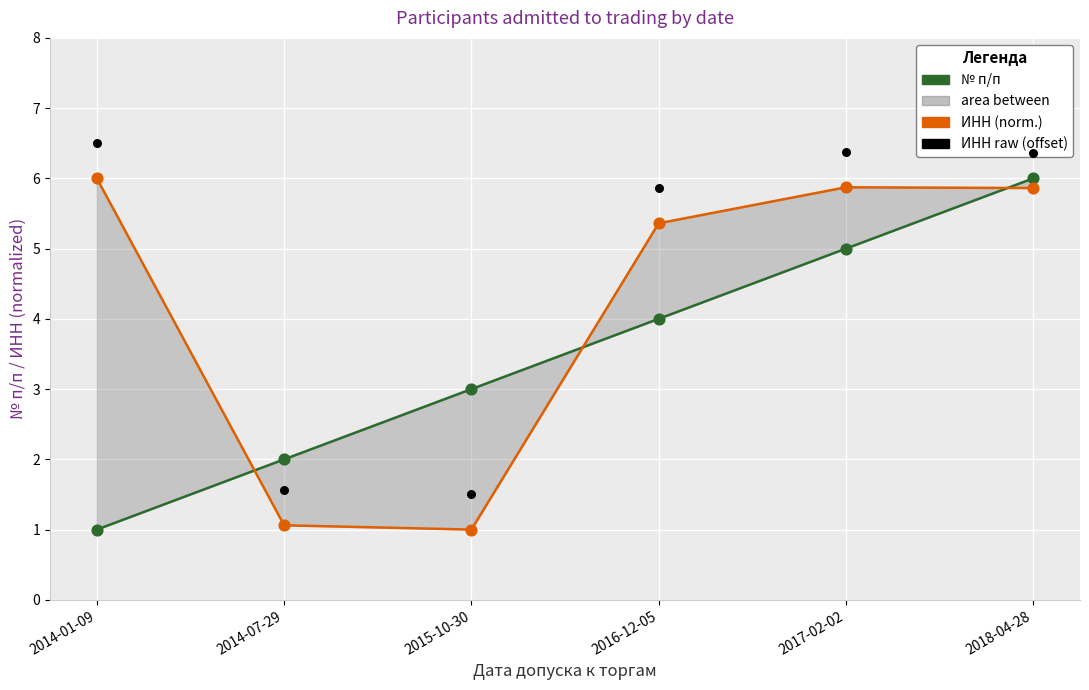

Which series has the largest total across all categories?

ИНН raw (offset)